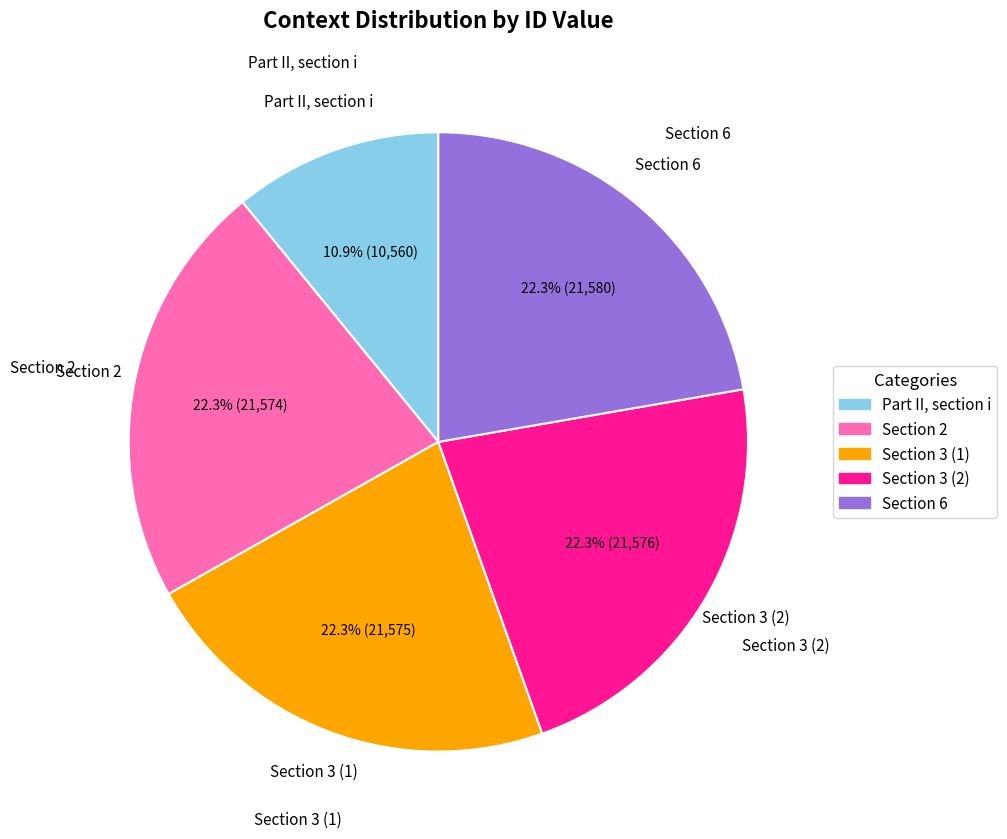

Which category has the smallest portion of the pie?

Part II, section i